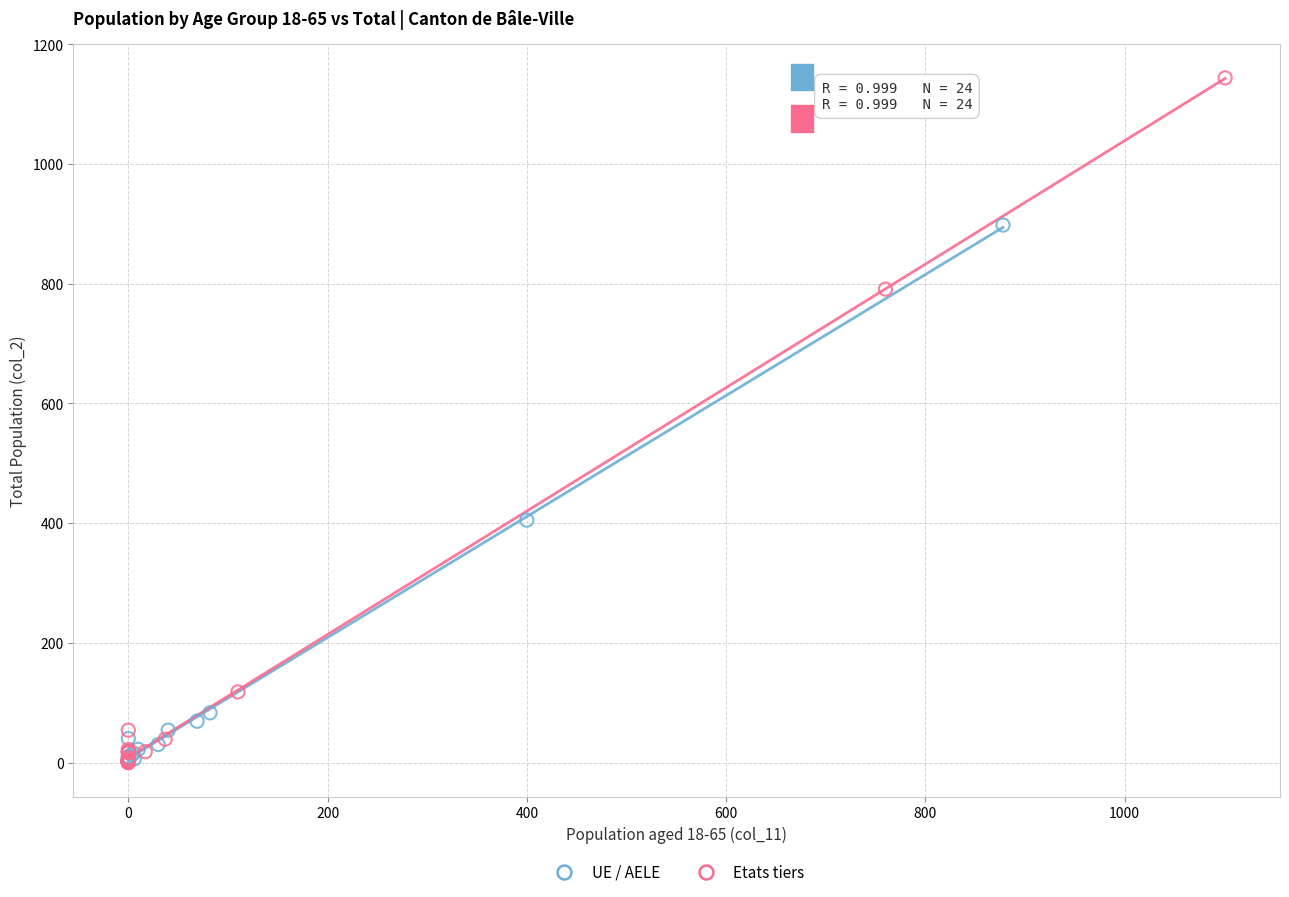

Which series has the largest Y range (max minus min)?

Etats tiers